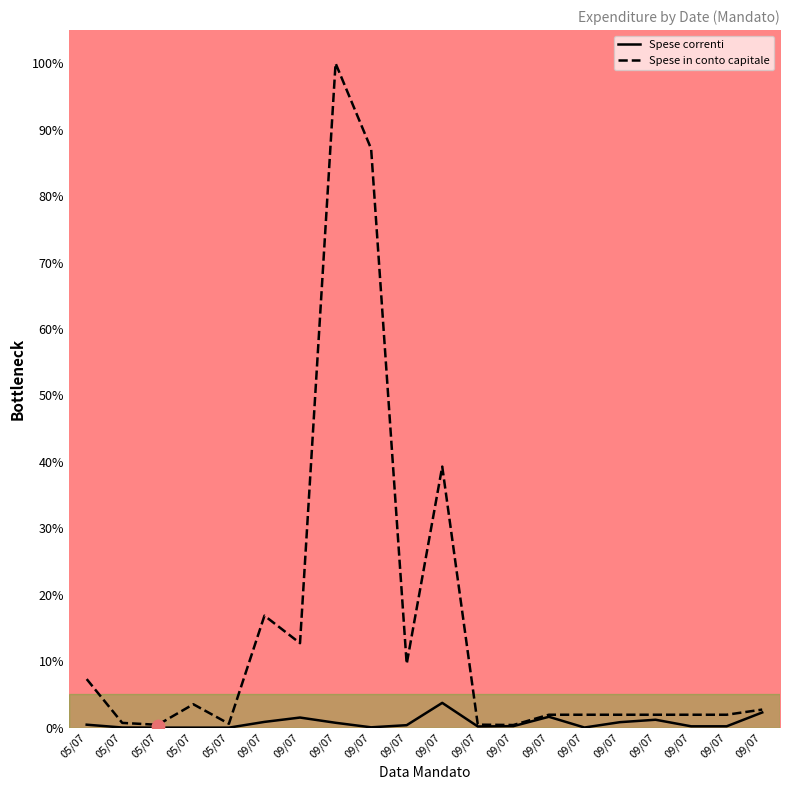

Which series reaches the minimum Y coordinate?

Spese correnti